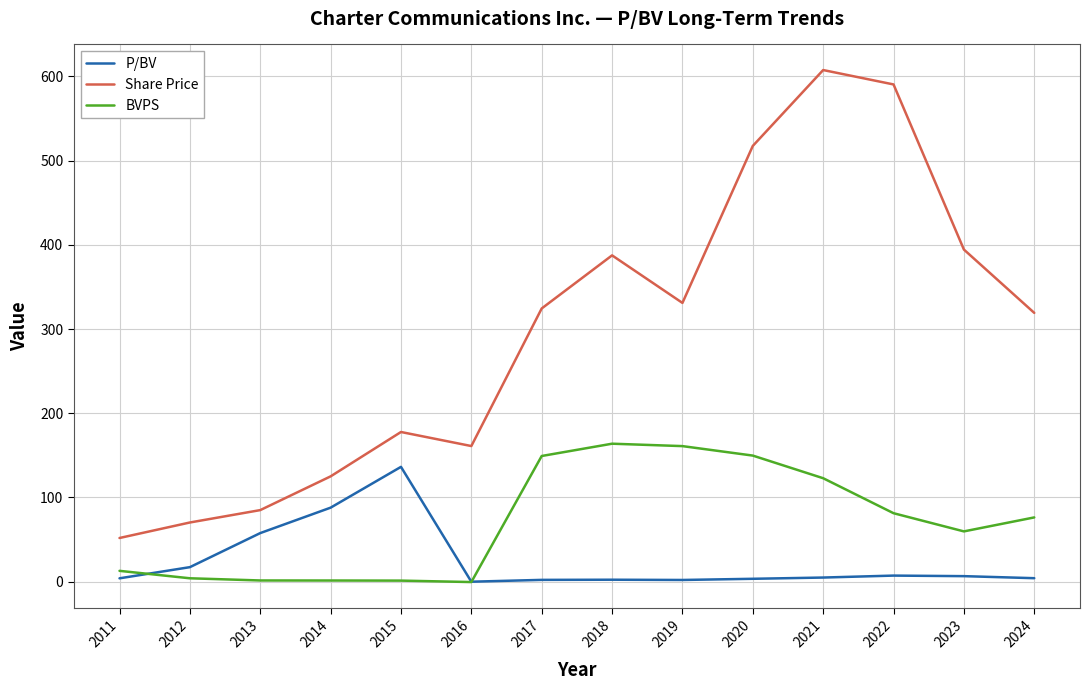

What is the minimum value for Share Price?

51.9